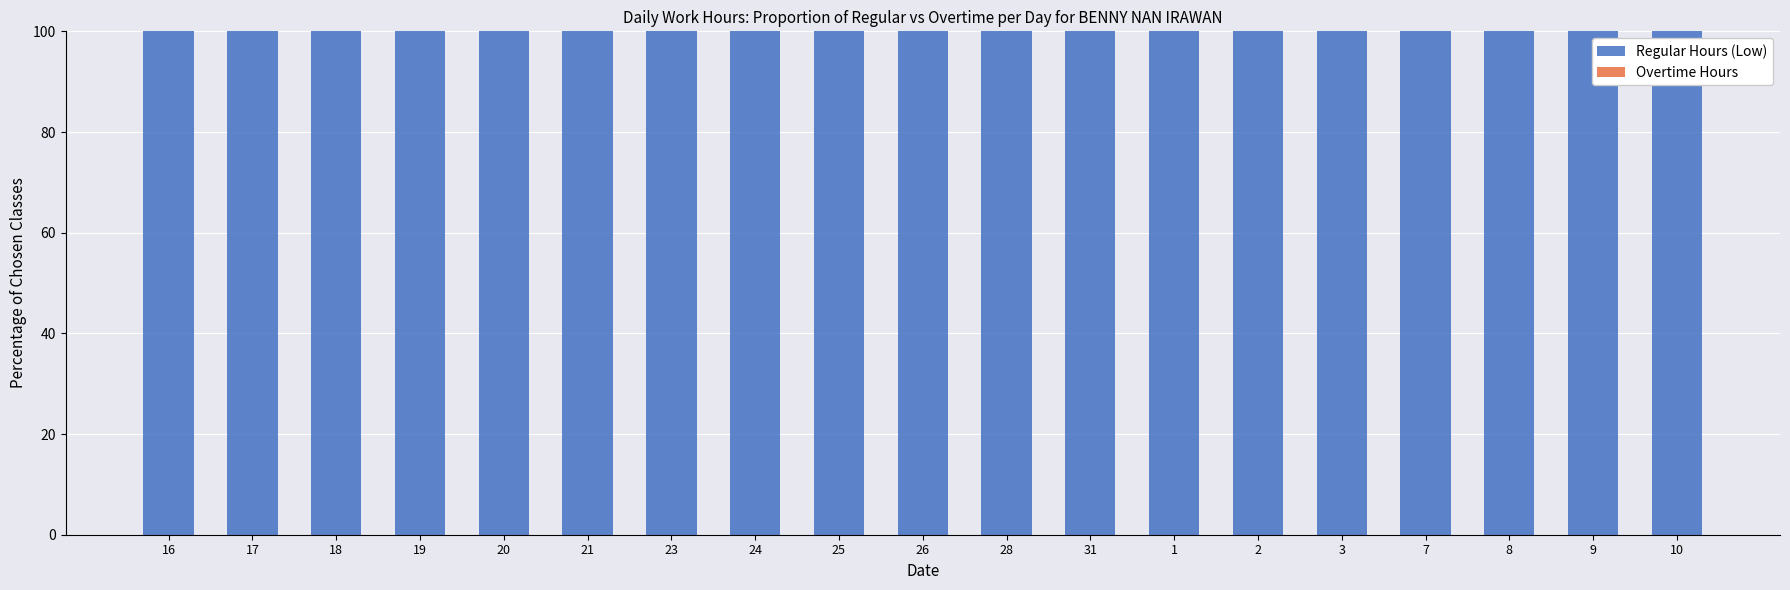

Which series has the largest range (max minus min)?

Regular Hours (Low)